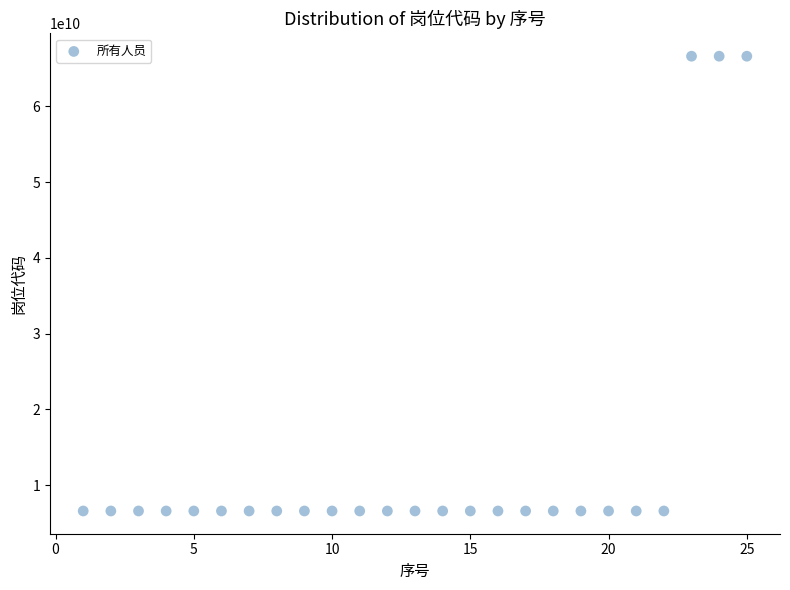

What is the range of Y values (max minus min)?

60000000082